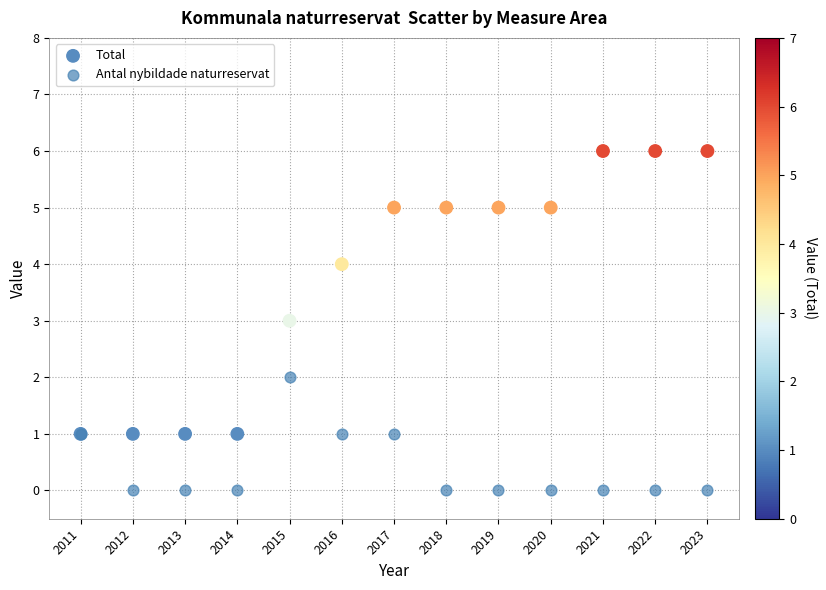

Which series has the largest Y range (max minus min)?

Total